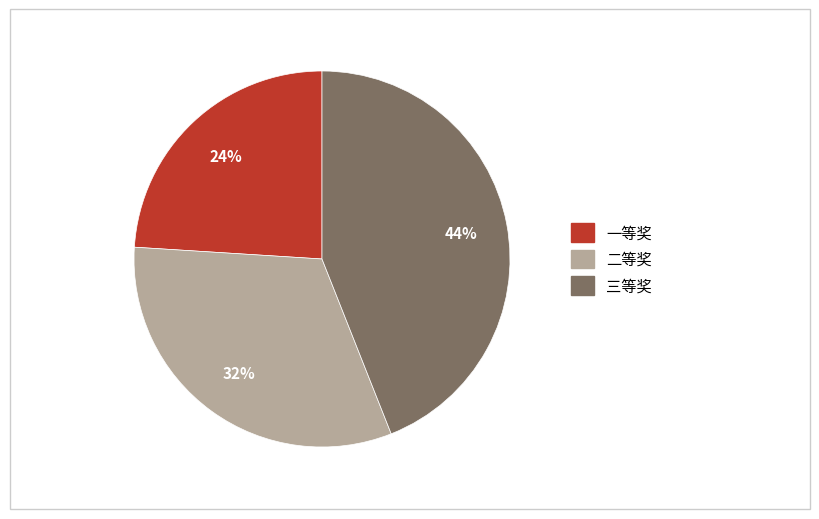

Approximately how many times larger is the value at 二等奖 compared to 三等奖?

0.7